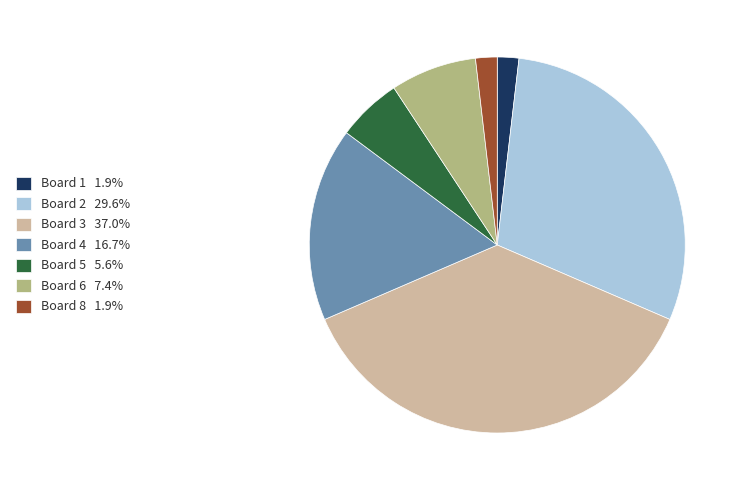

Is there a majority slice in this chart?

No